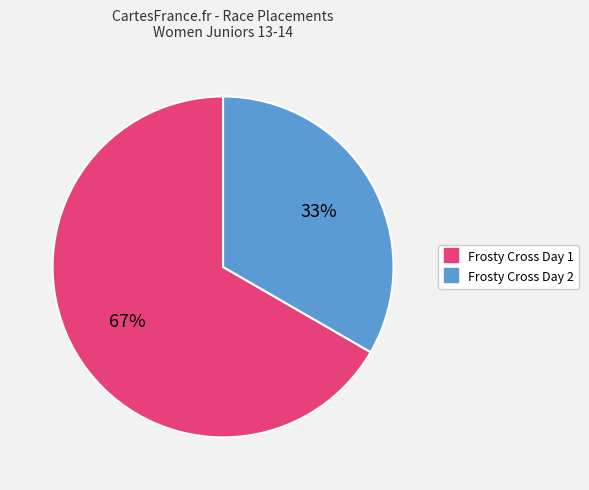

True or false: Frosty Cross Day 2 accounts for 33% of the total.

True